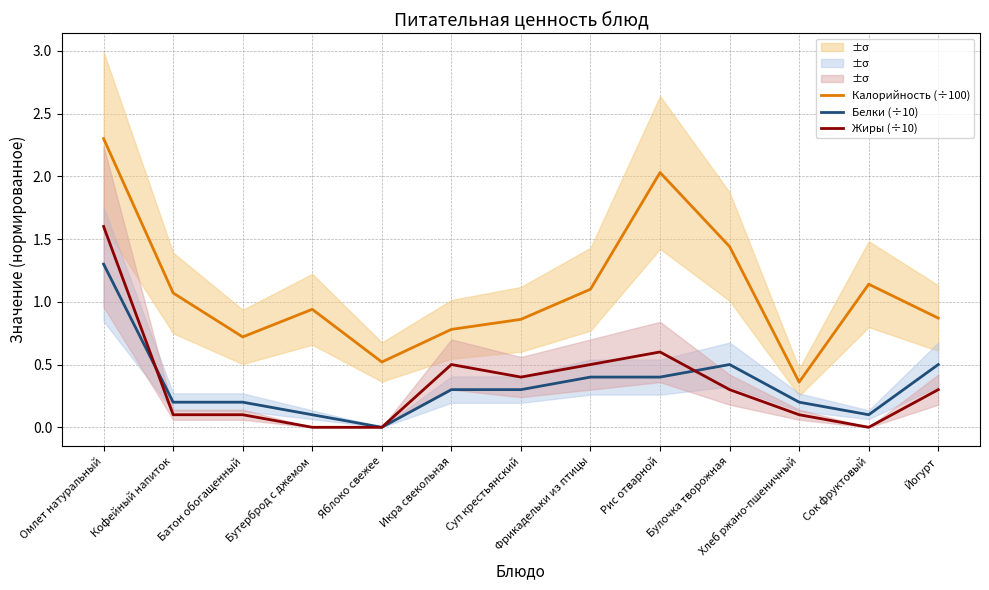

What is the maximum value for Калорийность (÷100)?

2.3